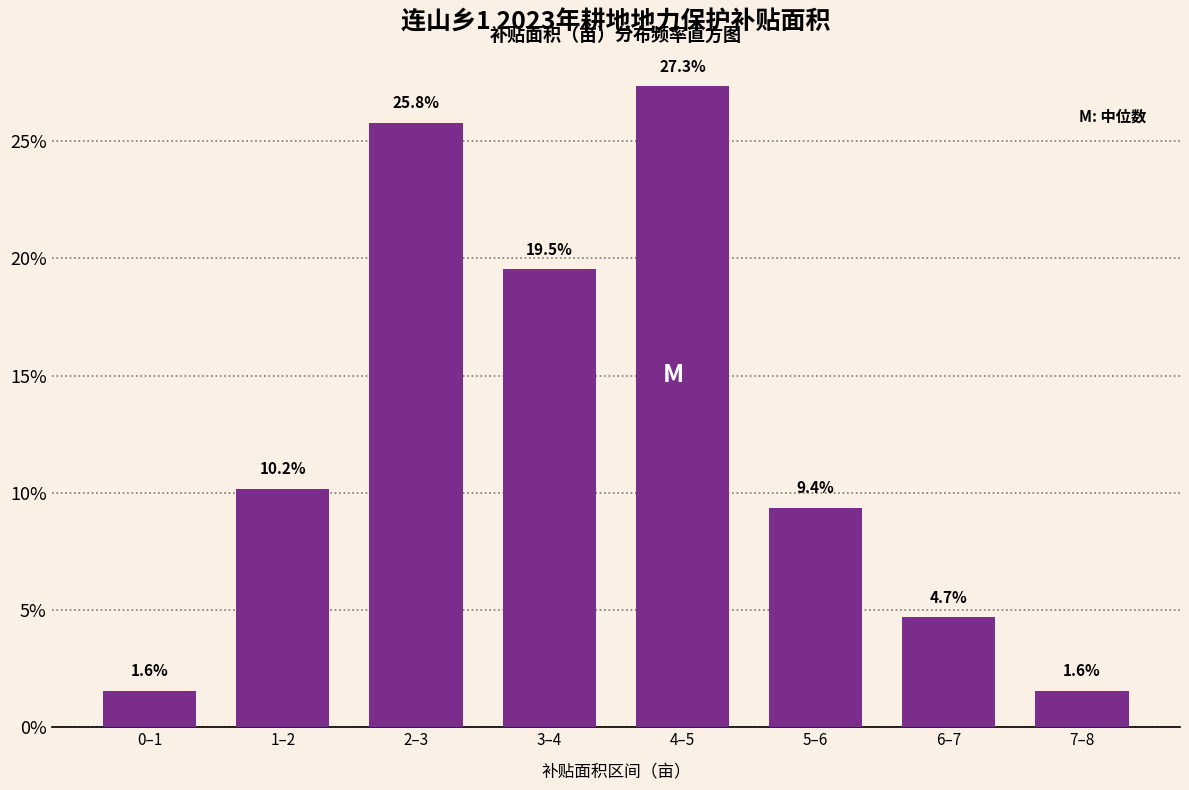

Reading right to left, extract all data points from this chart.

7–8=1.6	6–7=4.7	5–6=9.4	4–5=27.3	3–4=19.5	2–3=25.8	1–2=10.2	0–1=1.6